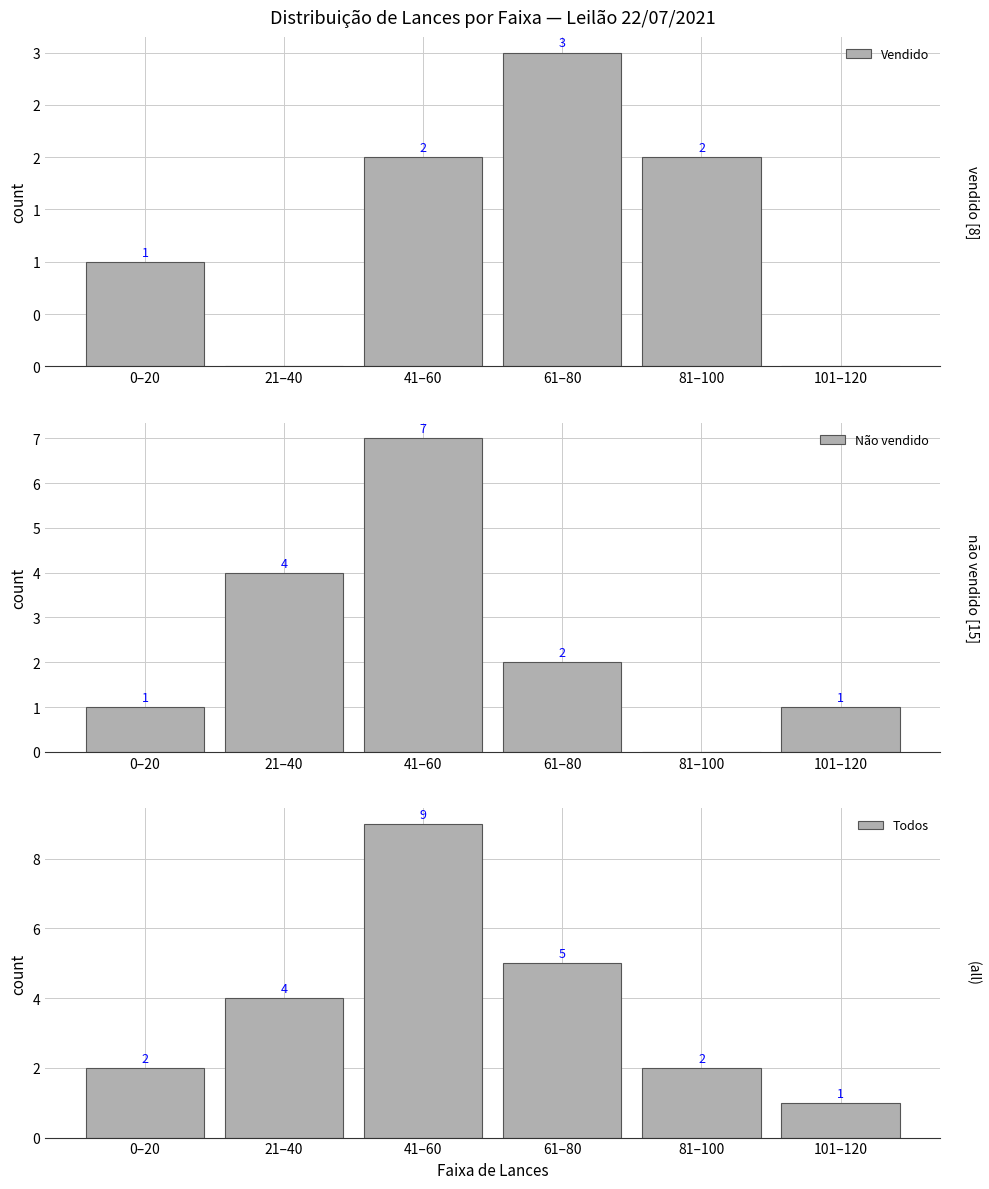

At which category is the sum across all series the highest?

41–60